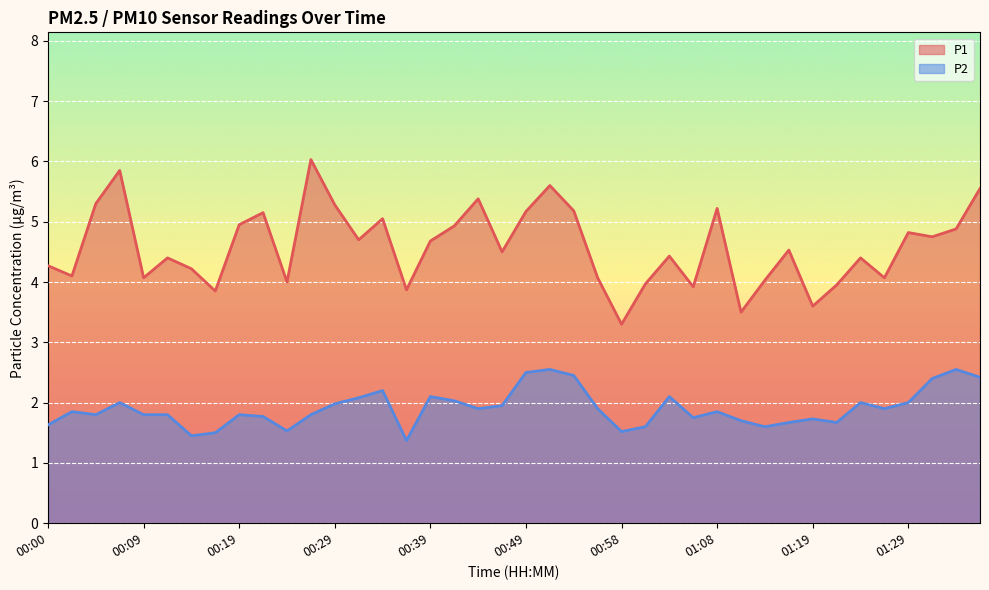

Rank the series by their average value, from highest to lowest.

P1, P2